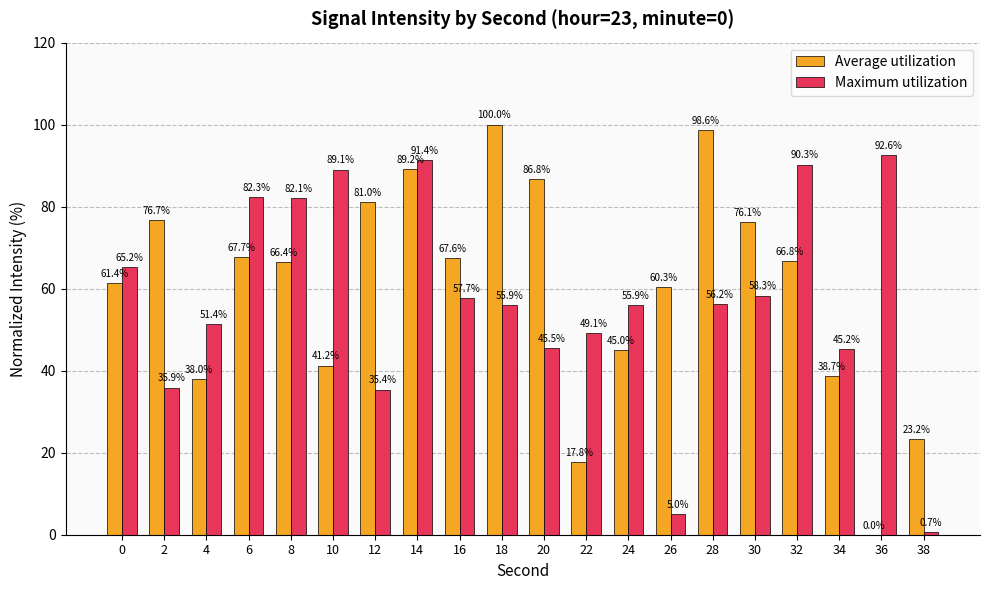

At which category is the sum across all series the highest?

14